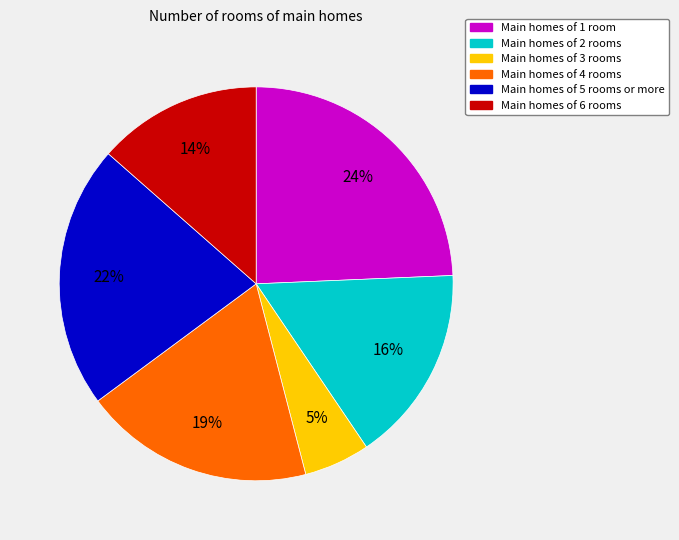

To the nearest percent, what is the difference between the largest and smallest slice percentages?

19%